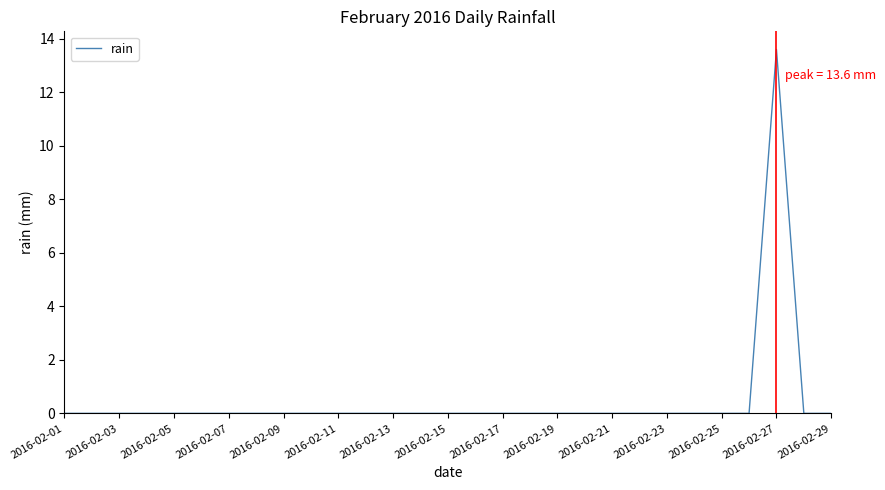

How many lines are shown in the chart?

1